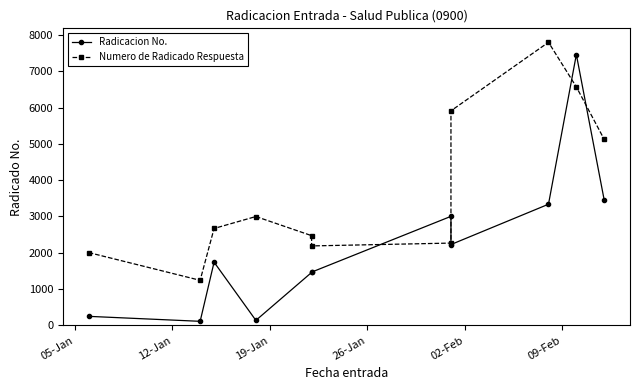

After their last crossing, which series has the higher values: Radicacion No. or Numero de Radicado Respuesta?

Numero de Radicado Respuesta